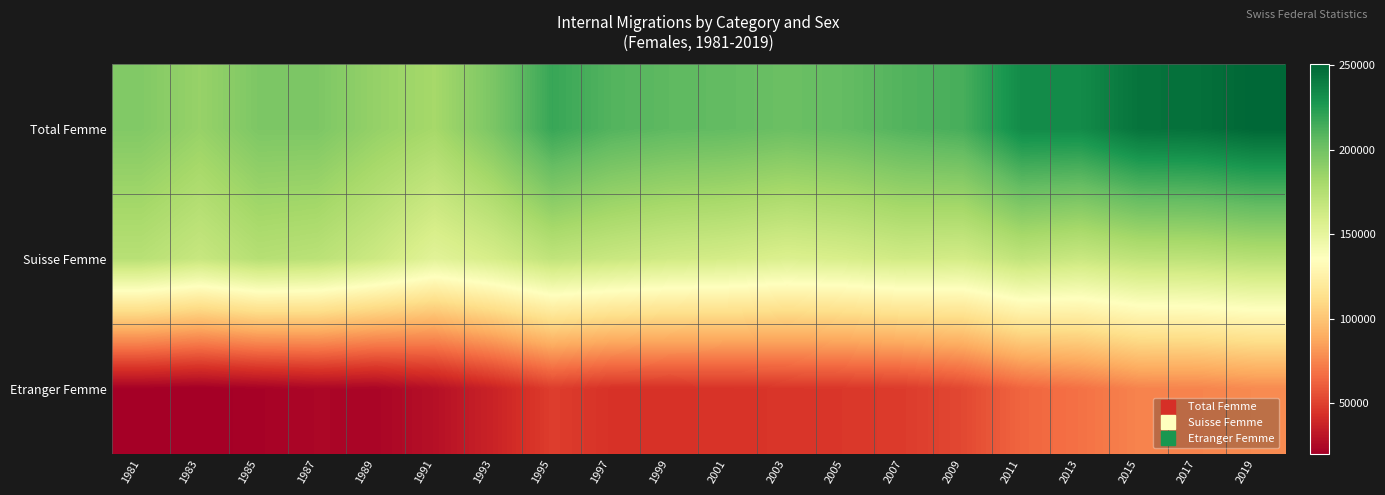

What is the total value across all series at 1991?

361962